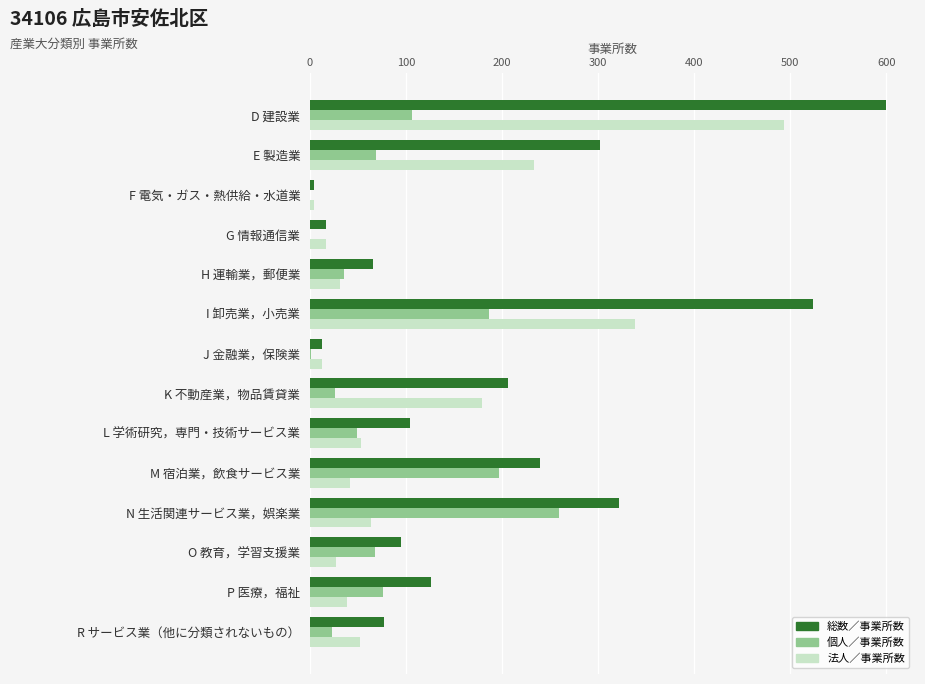

At which label is 総数／事業所数 closest to 302?

E 製造業